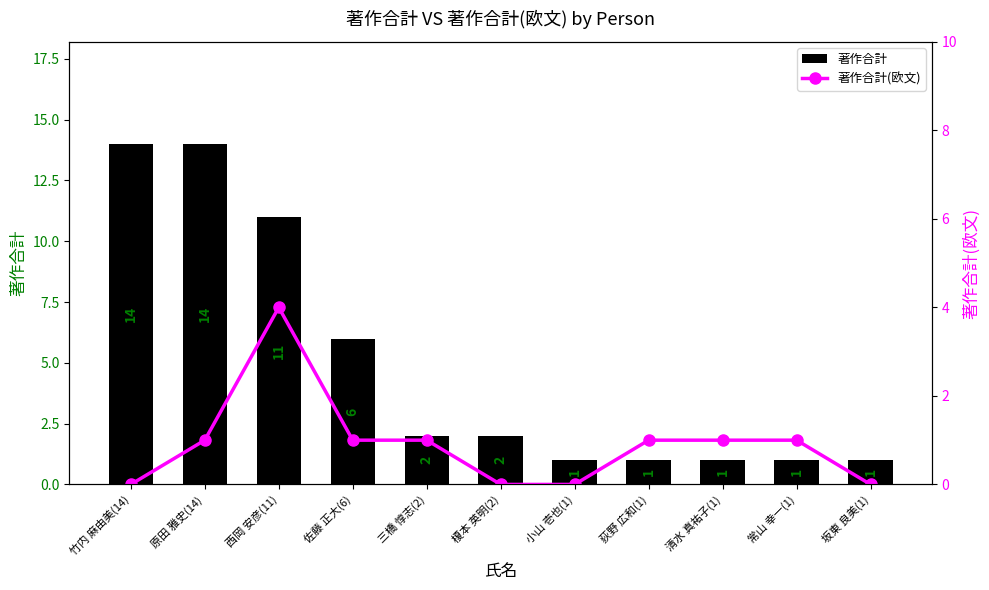

True or false: 著作合計 has a value of 1 at 清水 真祐子(1).

True